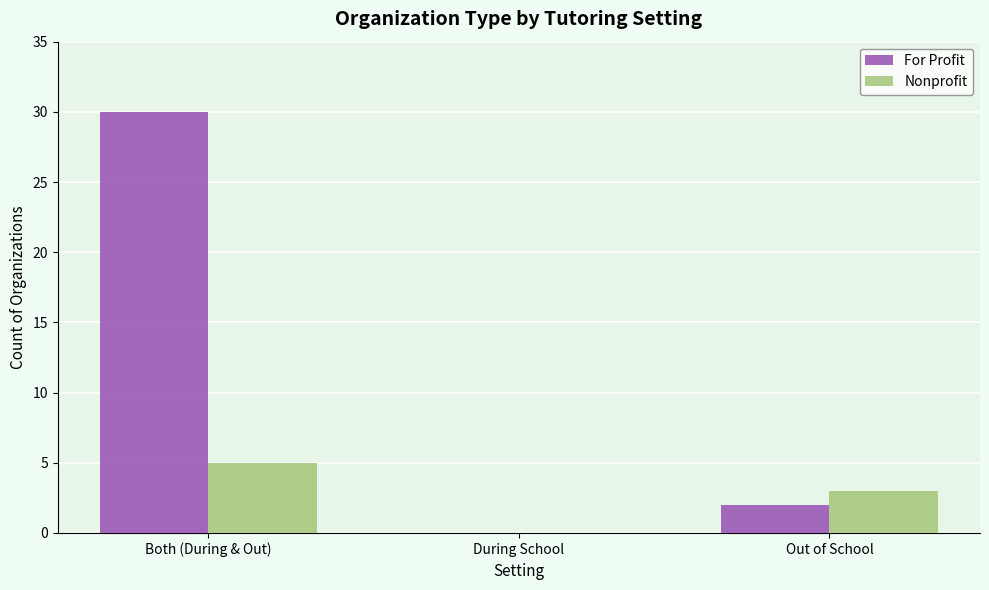

The Nonprofit series shows 0 at During School. True or false?

True